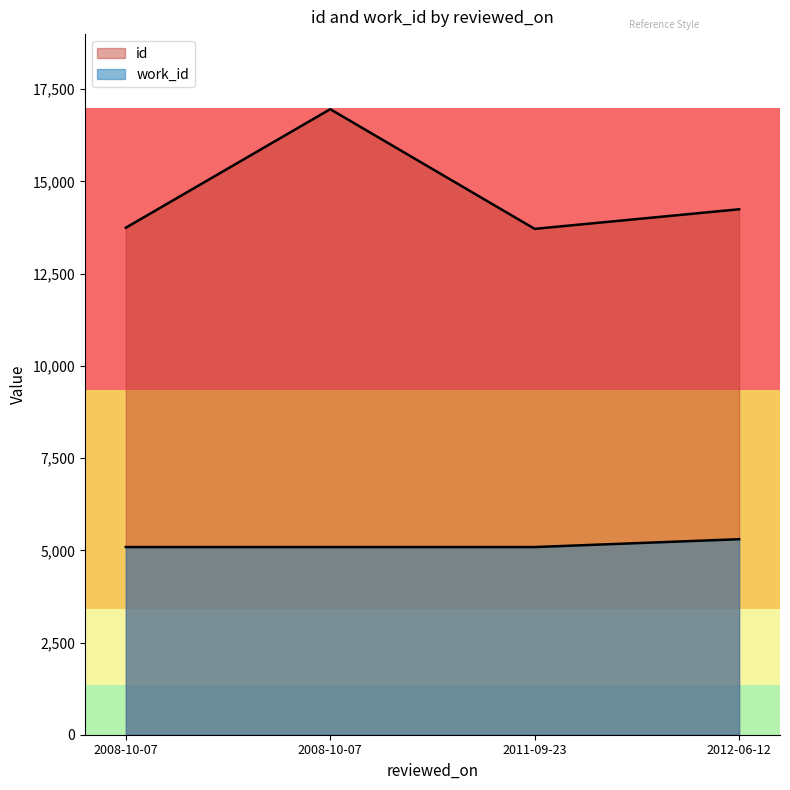

What is the average value?

5141